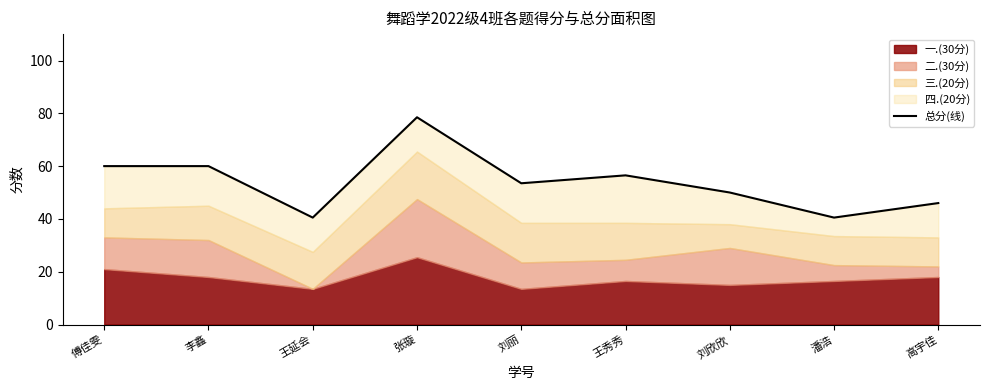

Does the chart have visible grid lines?

No